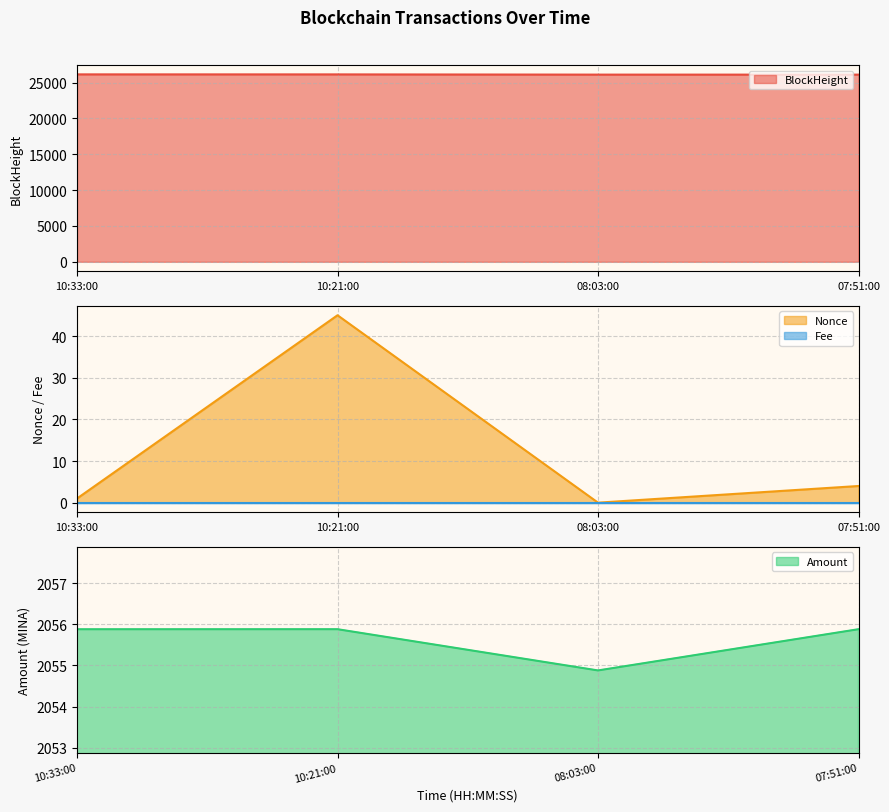

What is the average value of the Amount series?

2055.6